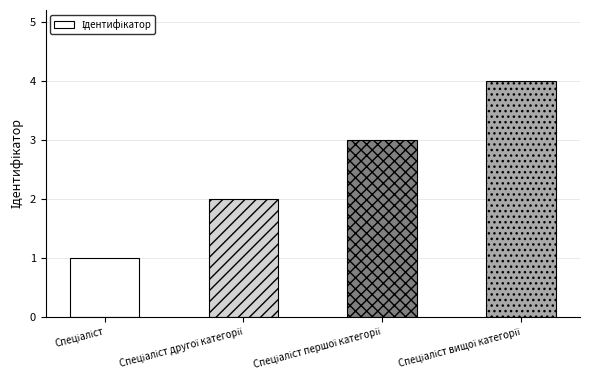

What is the difference between the maximum and minimum values?

3